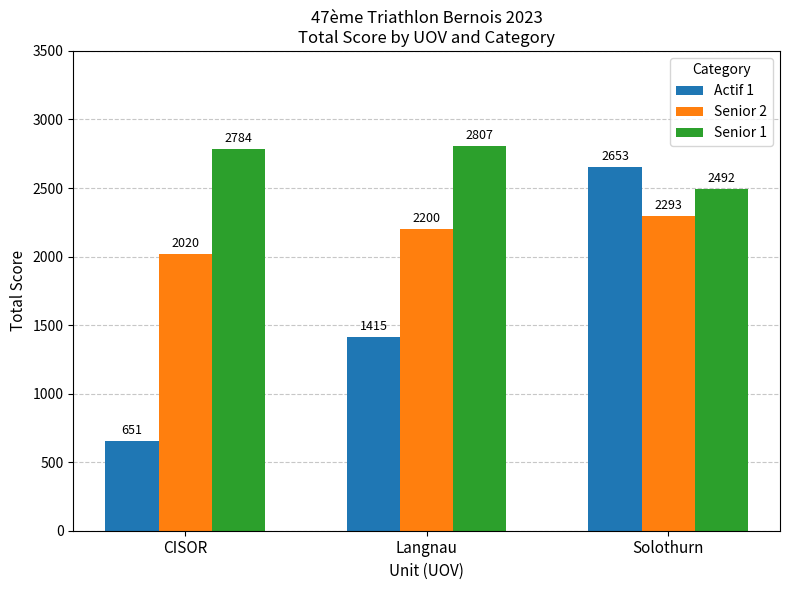

What is the difference between the Actif 1 values at Langnau and CISOR?

764